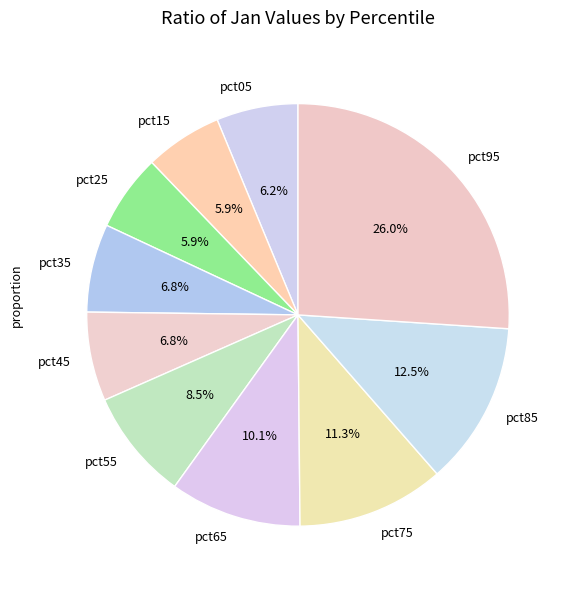

To the nearest percent, what is the average slice percentage?

10%